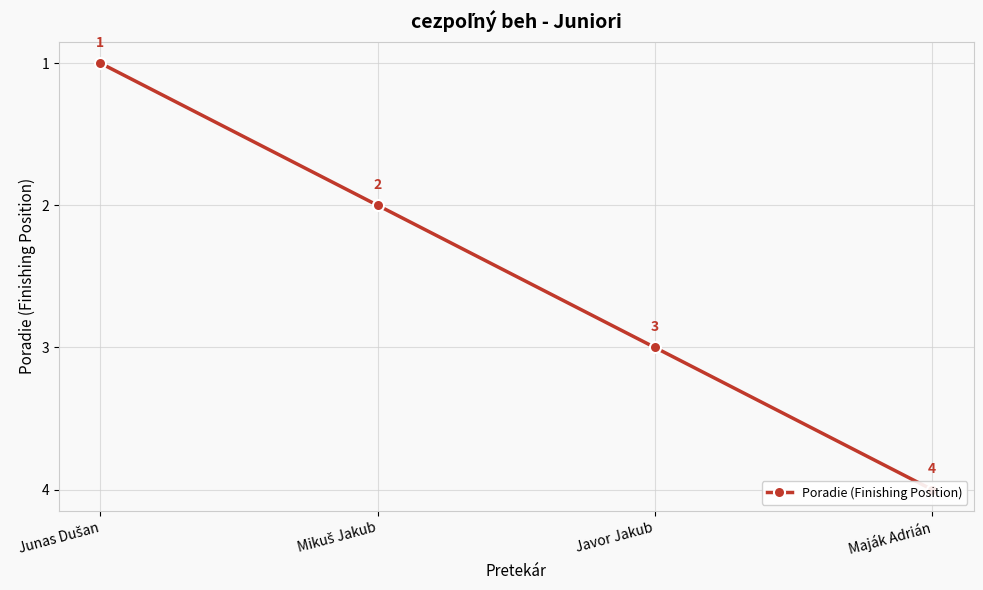

Is this an area chart (filled region under the line)?

No